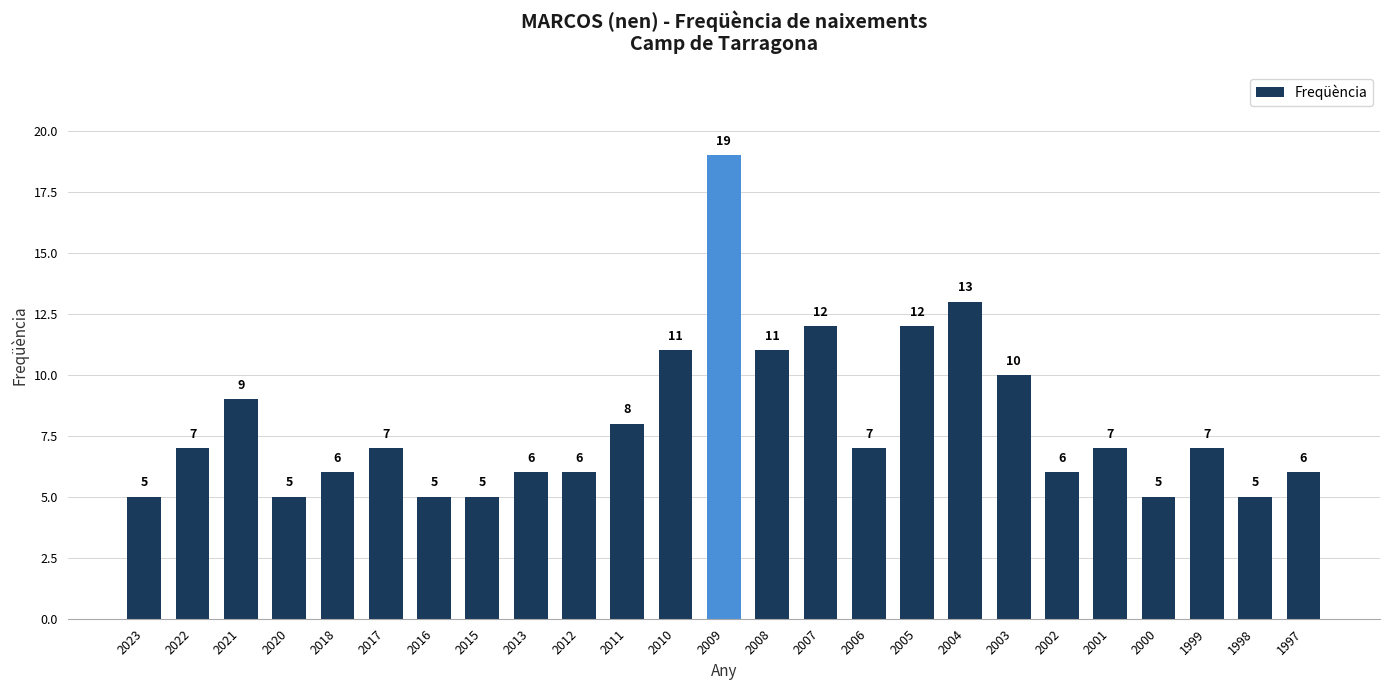

True or false: the data shows 5 at 2015.

True